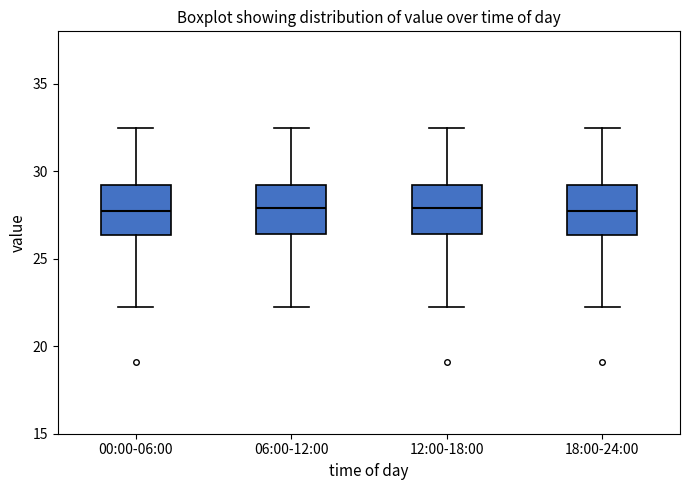

Where does the upper whisker of the box for 06:00-12:00 end on the y-axis? The values are not printed on the chart, so give them approximately, as read against the axis.

32.5